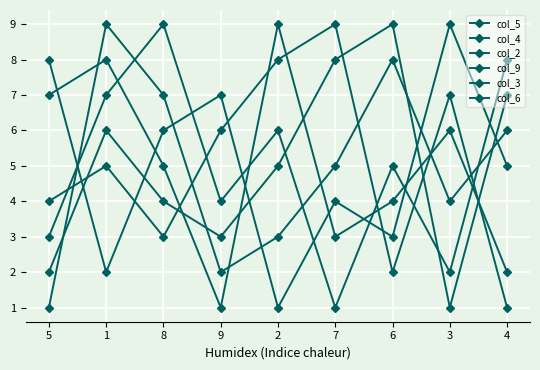

What is the average value of the col_6 series?

5